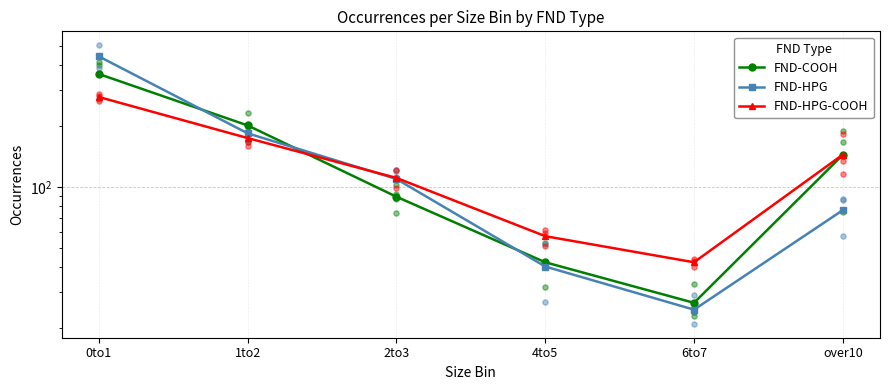

At how many categories does at least one series exceed 122?

3